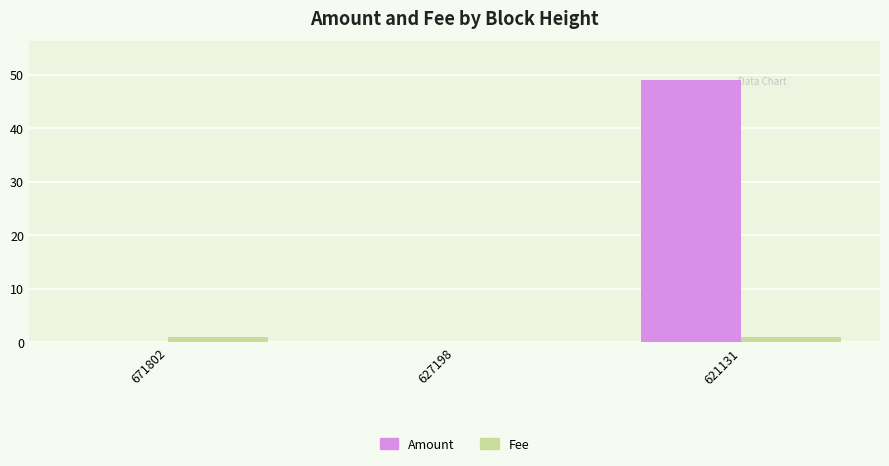

Which series changed the most between 671802 and 627198?

Fee